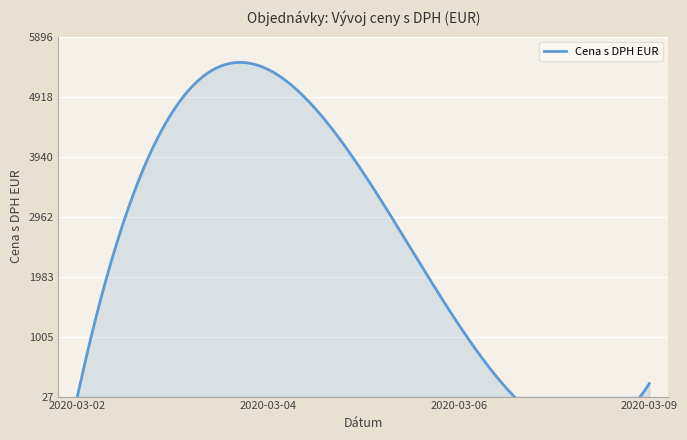

What is the average value?

1708